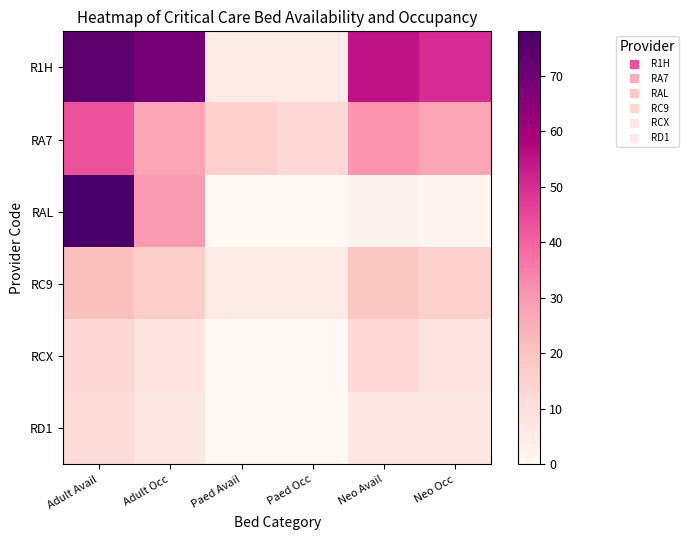

Which series has the largest total across all categories?

R1H